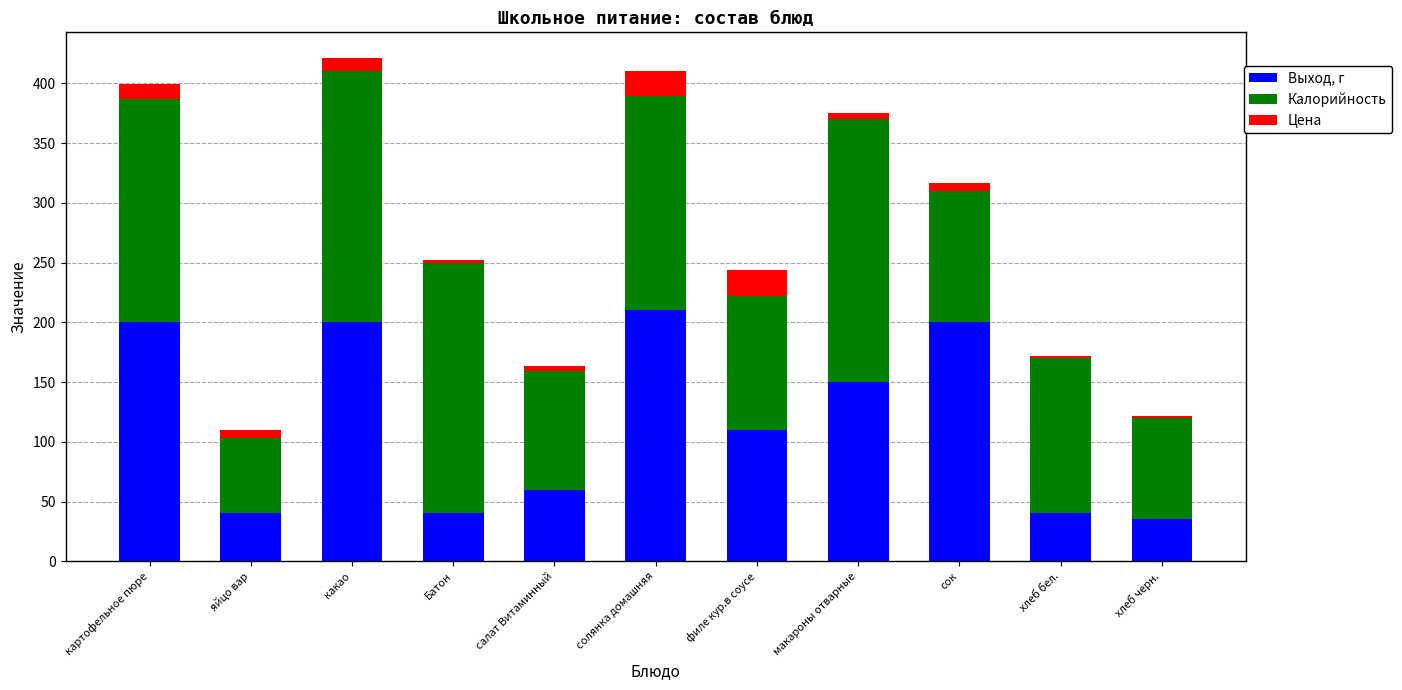

What is the sum of all Выход, г values?

1285.0